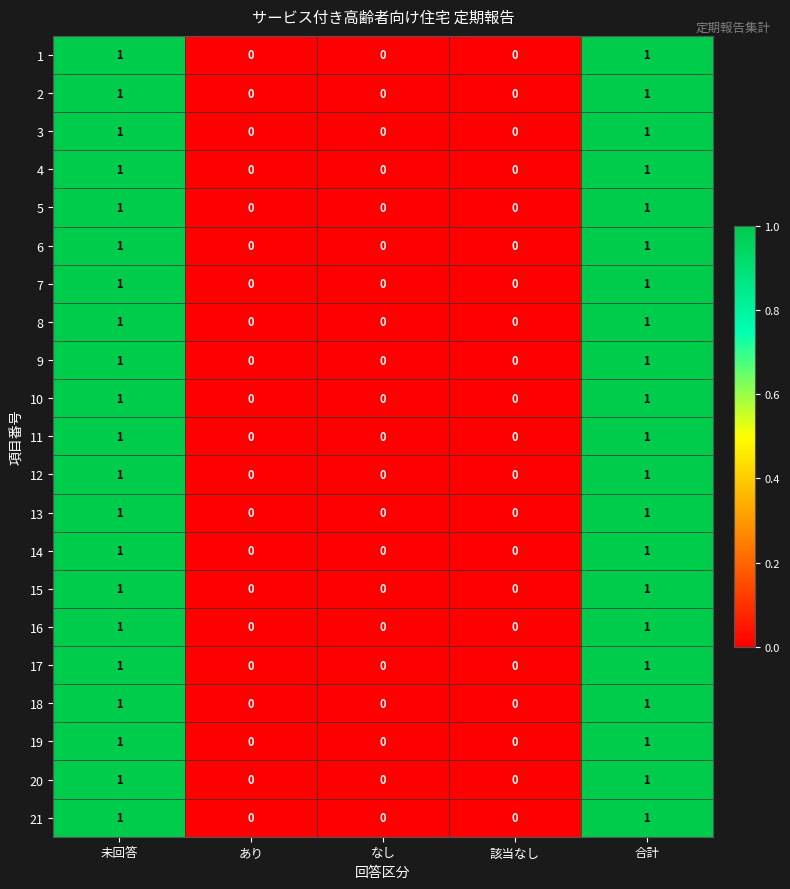

True or false: 2 has a value of 0 at あり.

True